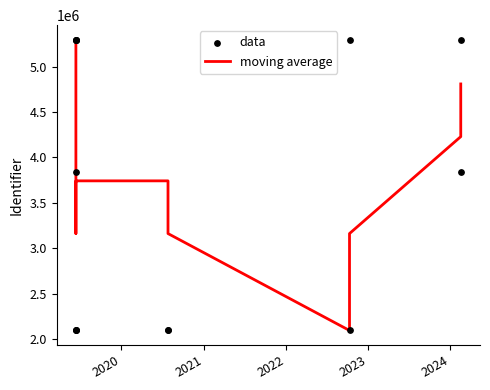

At which category is the sum across all series the highest?

2020